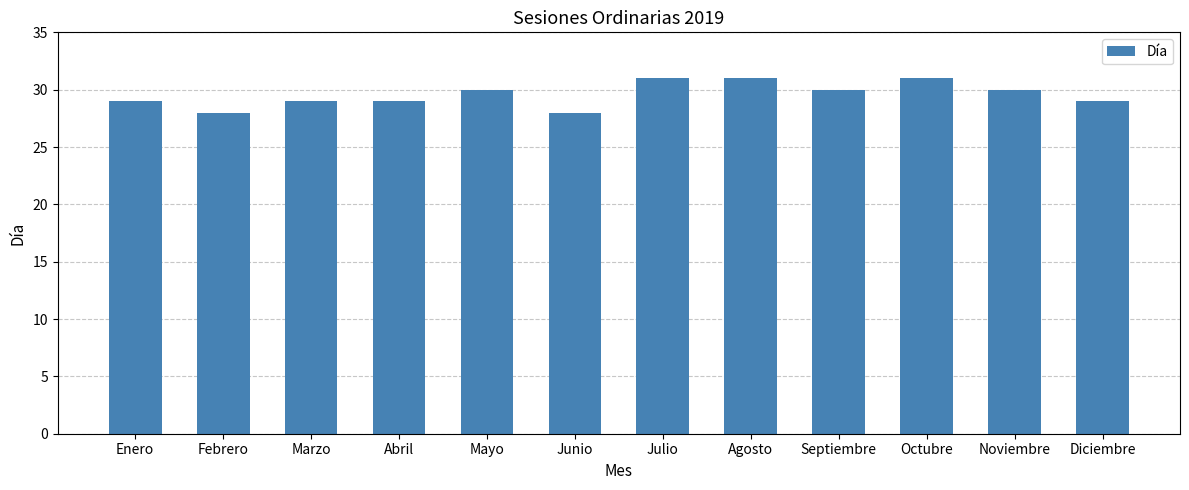

What is the greatest value displayed?

31